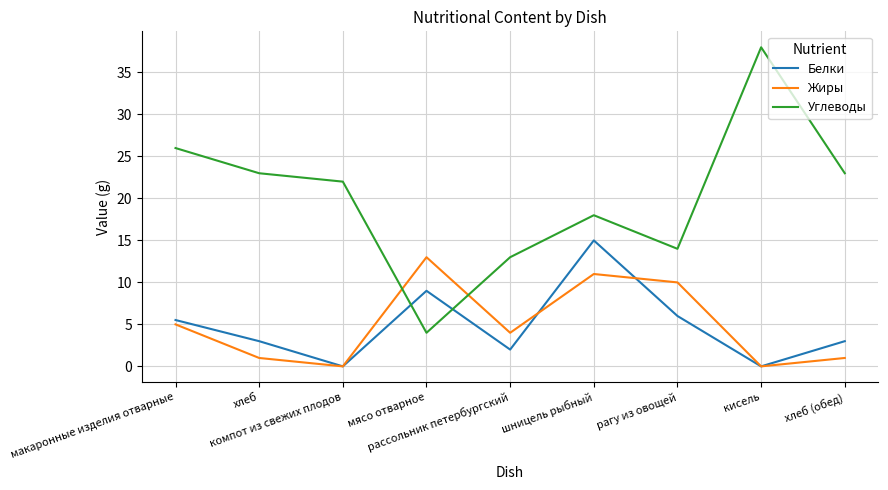

True or false: Белки and Жиры intersect in this chart.

True